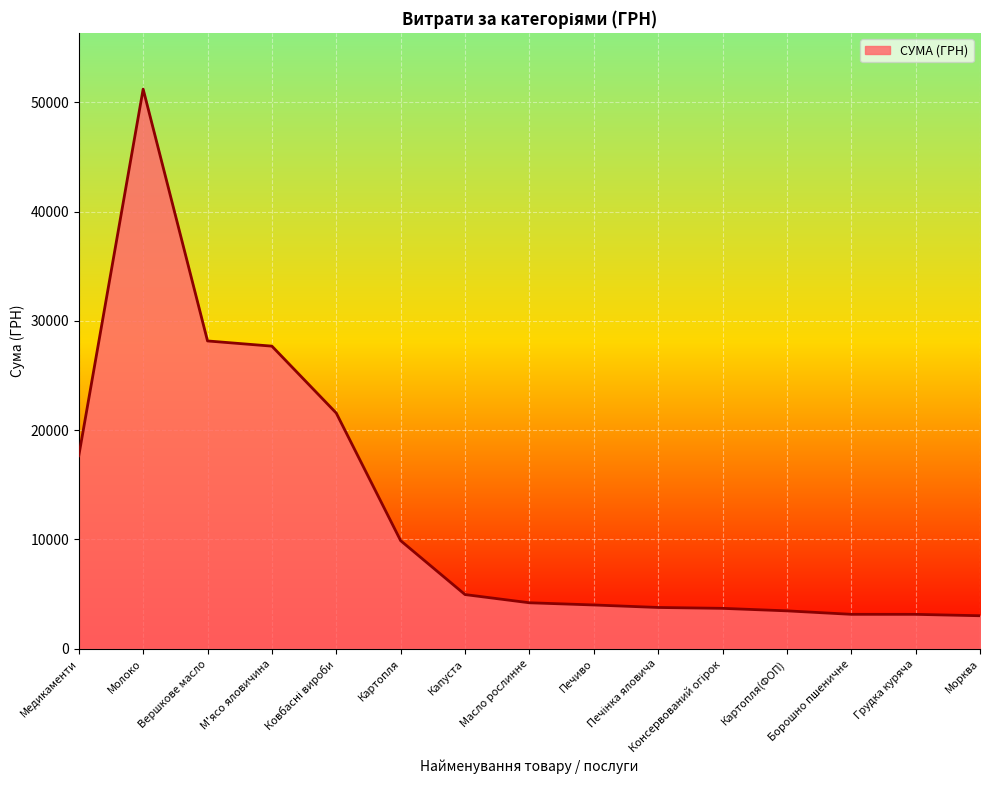

What is the difference between the maximum and minimum values?

48183.7